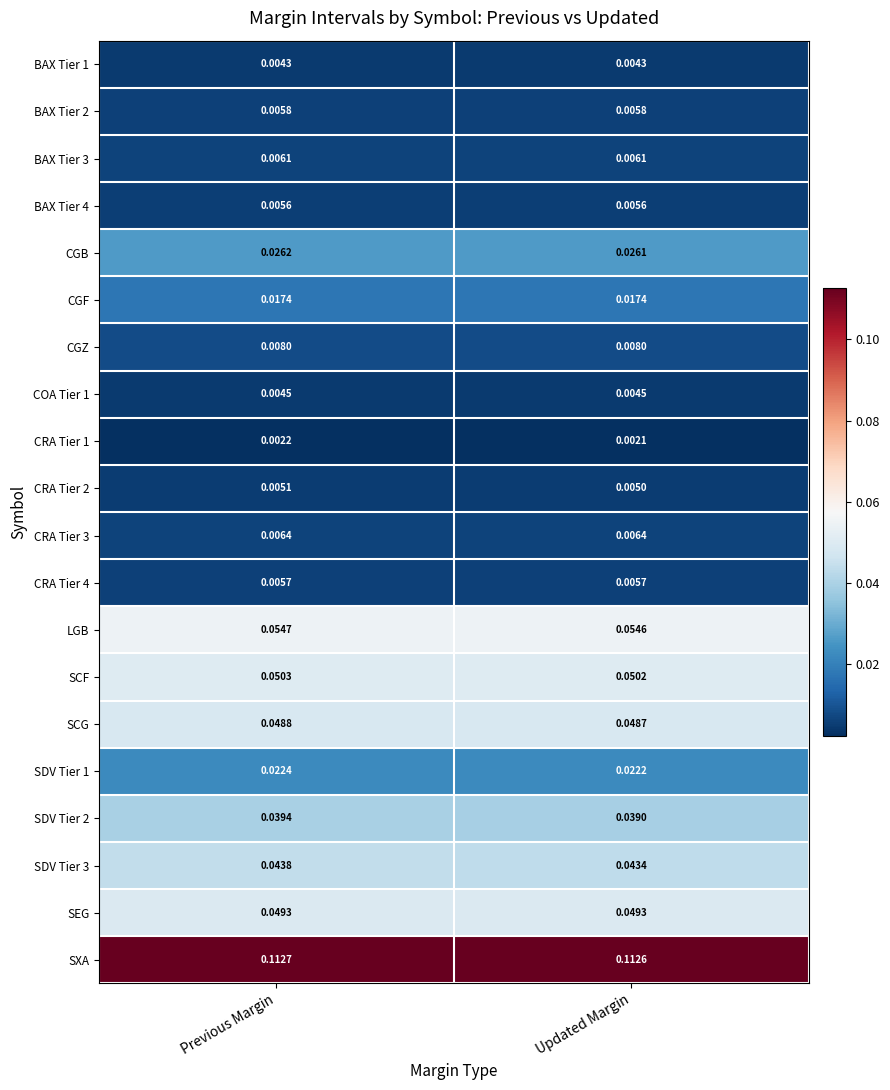

Which category has the highest value across all series?

Previous Margin